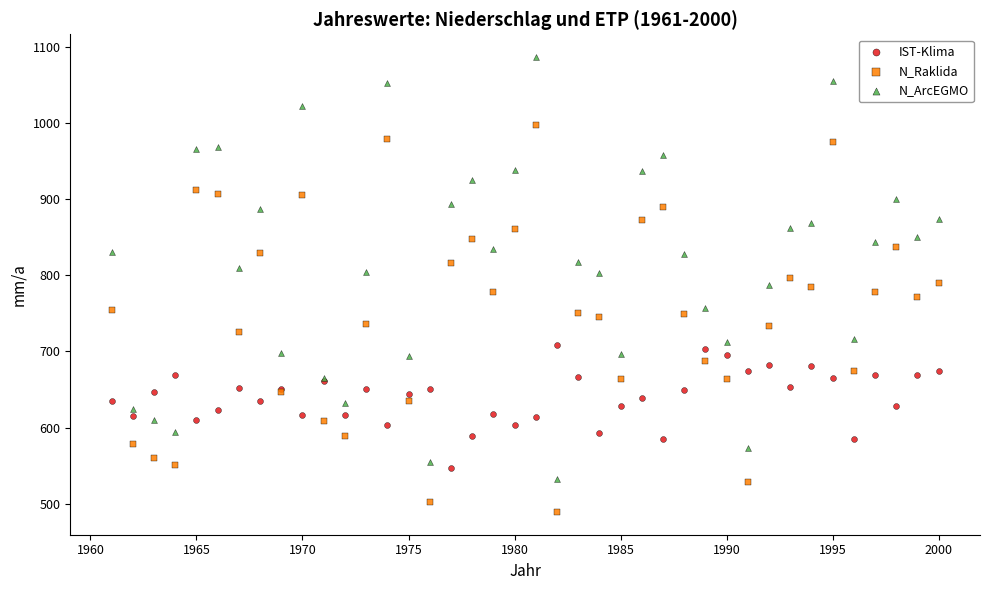

Which series has the largest Y range (max minus min)?

N_ArcEGMO